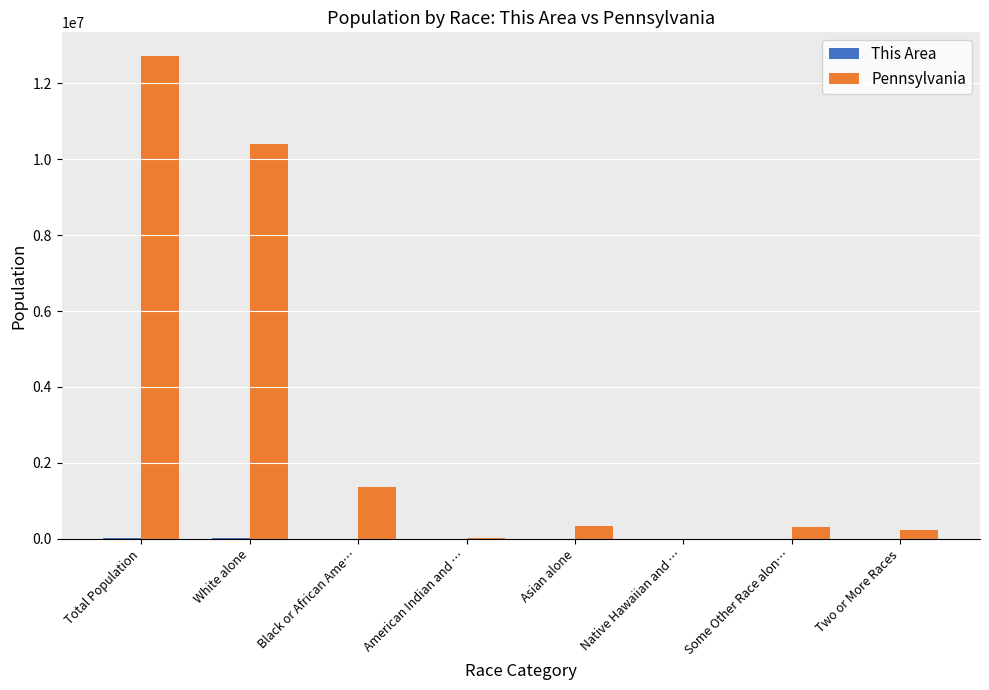

Between Black or African Ame… and Native Hawaiian and …, which series saw the biggest shift?

Pennsylvania